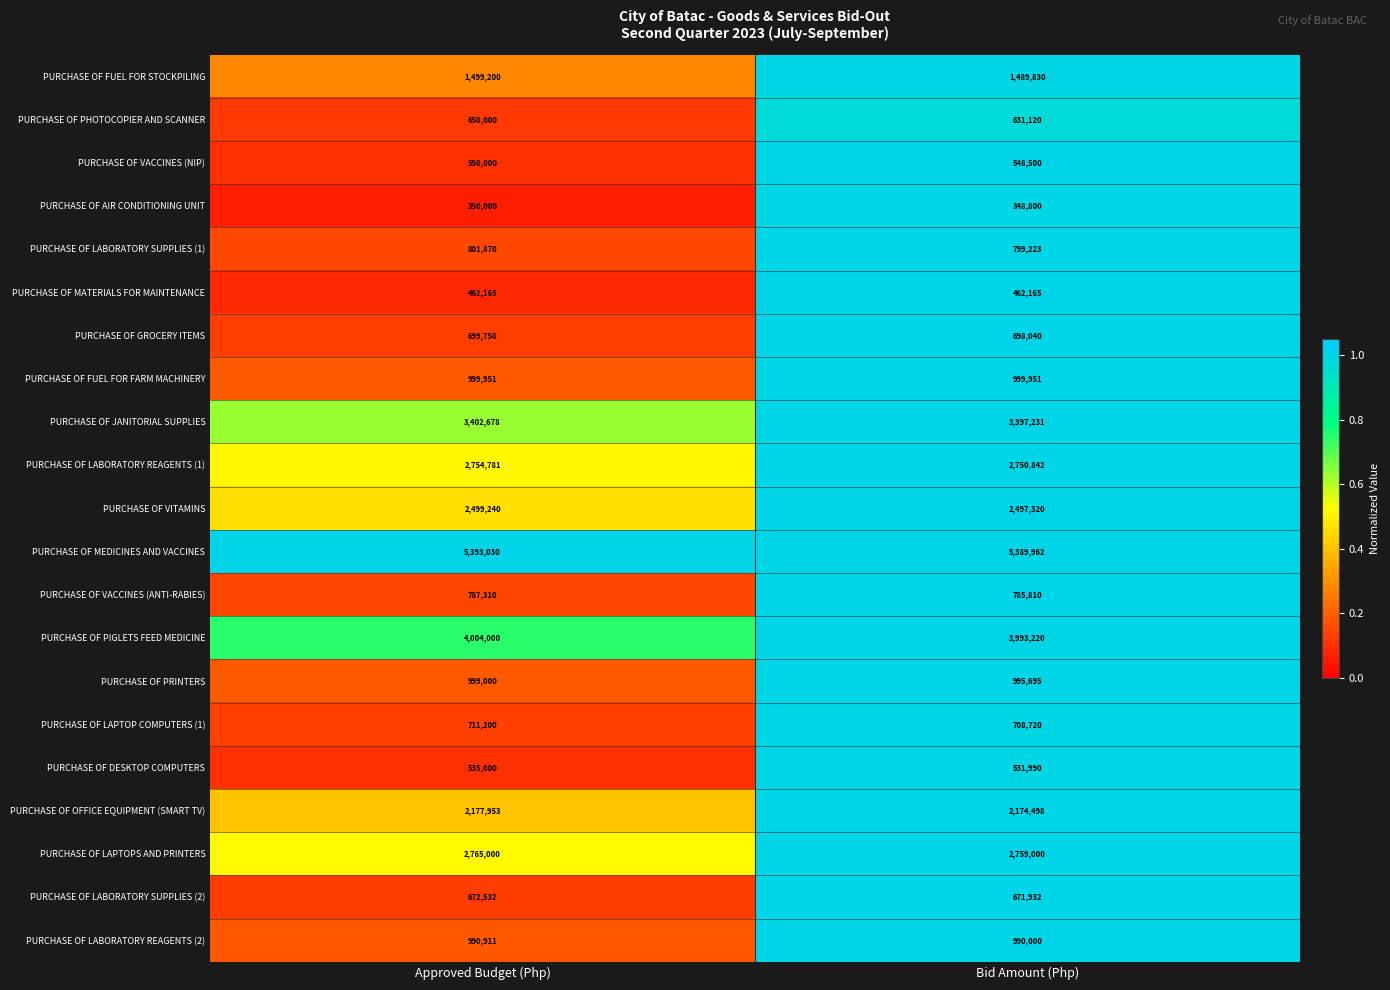

Which series has the largest total across all categories?

PURCHASE OF MEDICINES AND VACCINES